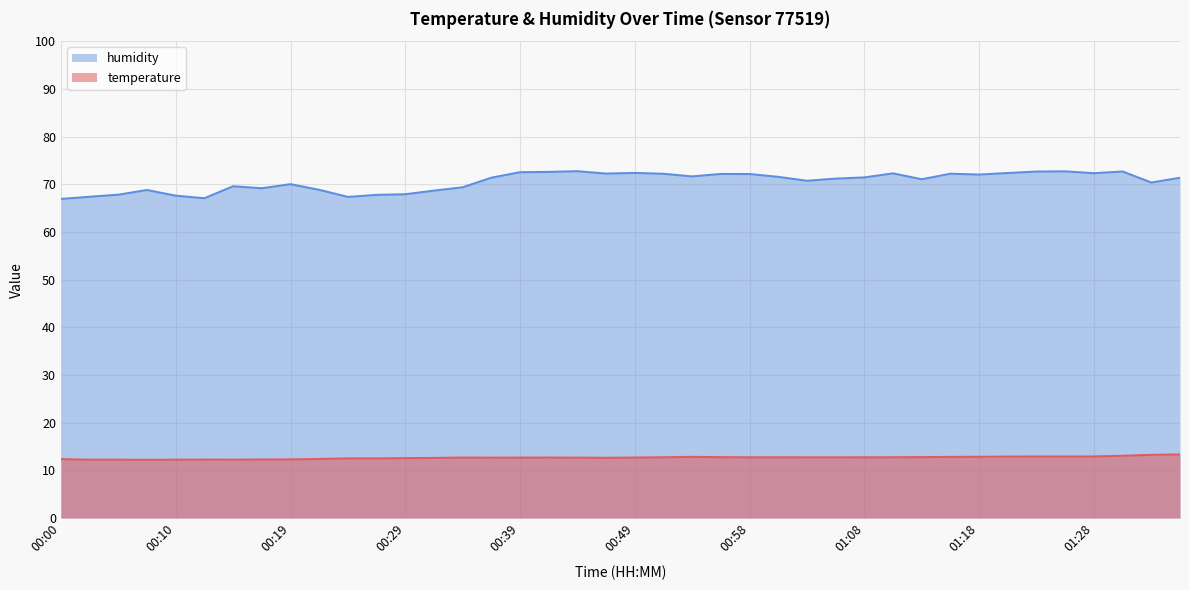

What is the difference between the maximum and minimum values in the temperature series?

1.1